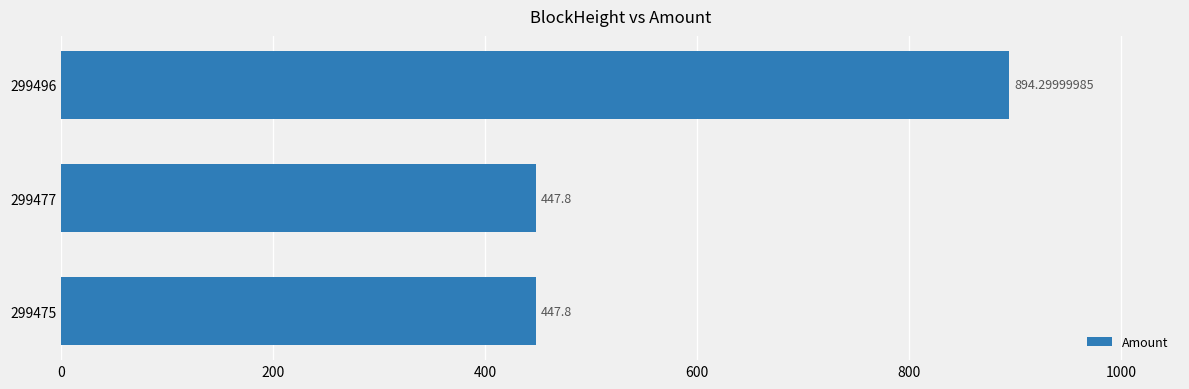

What is the smallest value displayed?

447.8